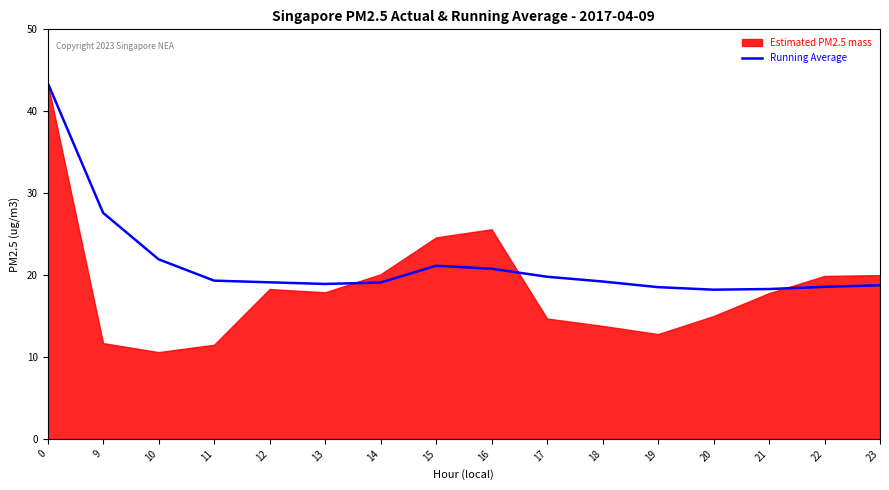

How many data points are less than 19?

6